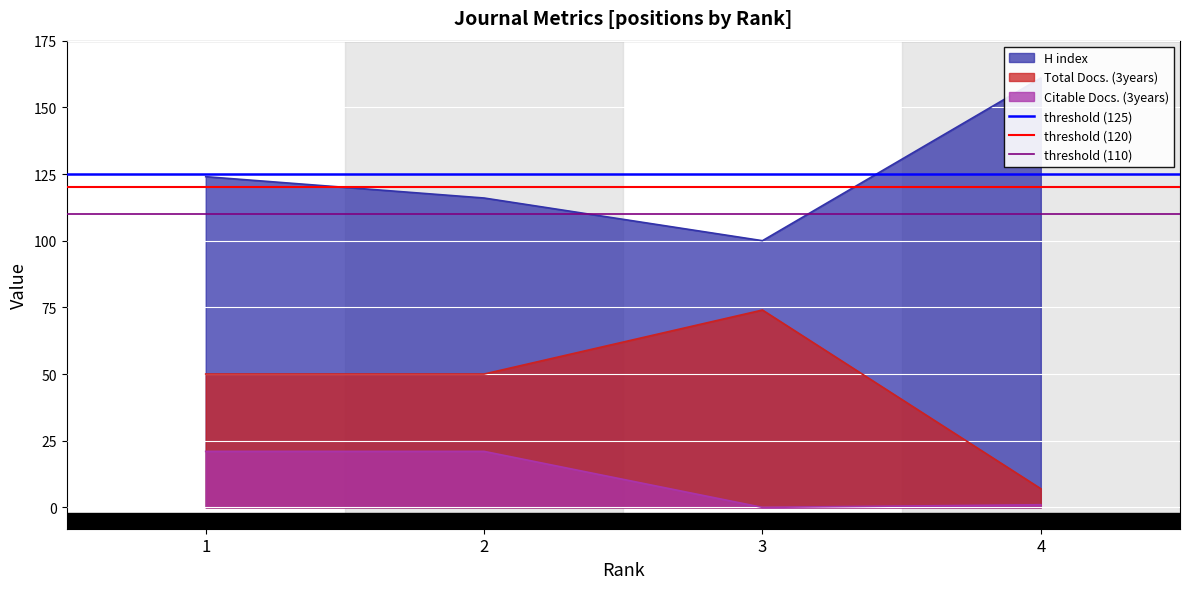

The value of Citable Docs. (3years) at 2 is 37. True or false?

False